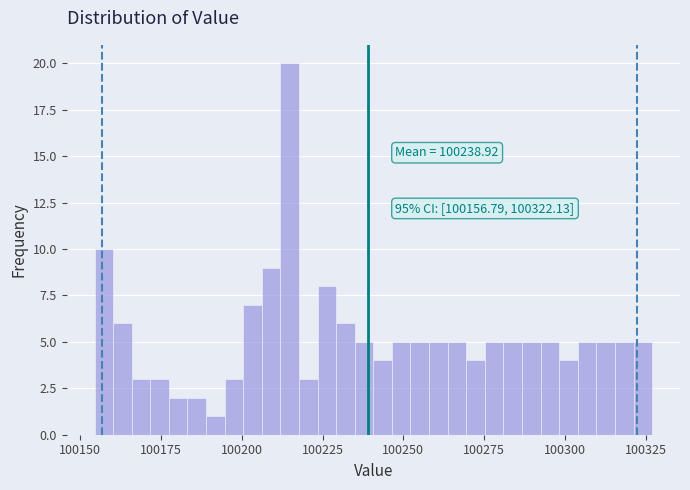

Read against the x-axis, roughly where is the centre of the tallest bar?

100215